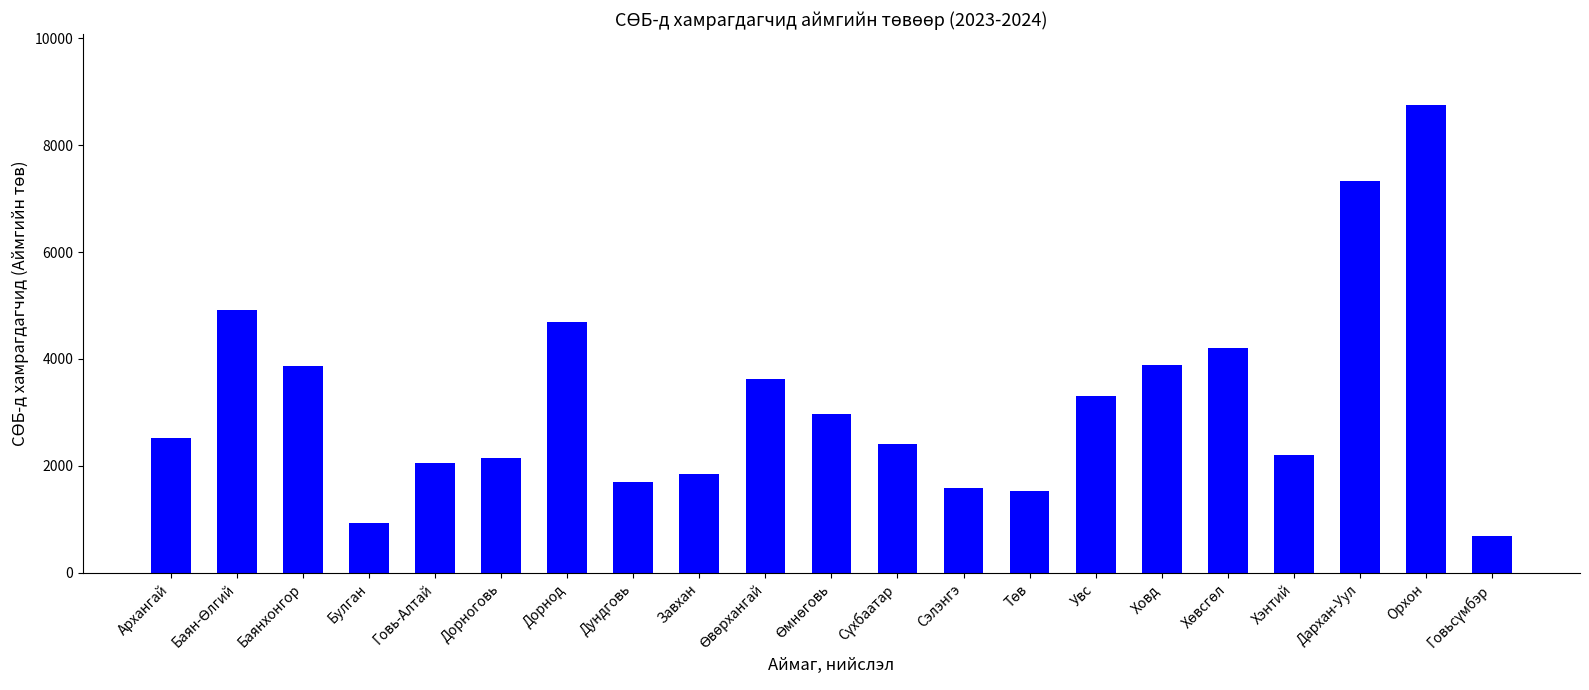

What is the difference between the second highest and minimum values?

6638